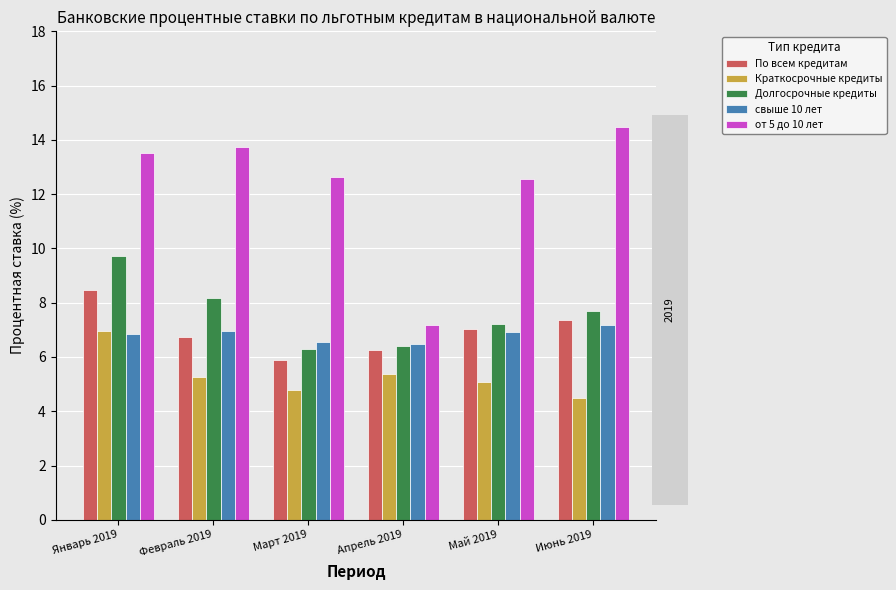

What is the smallest value displayed?

4.5